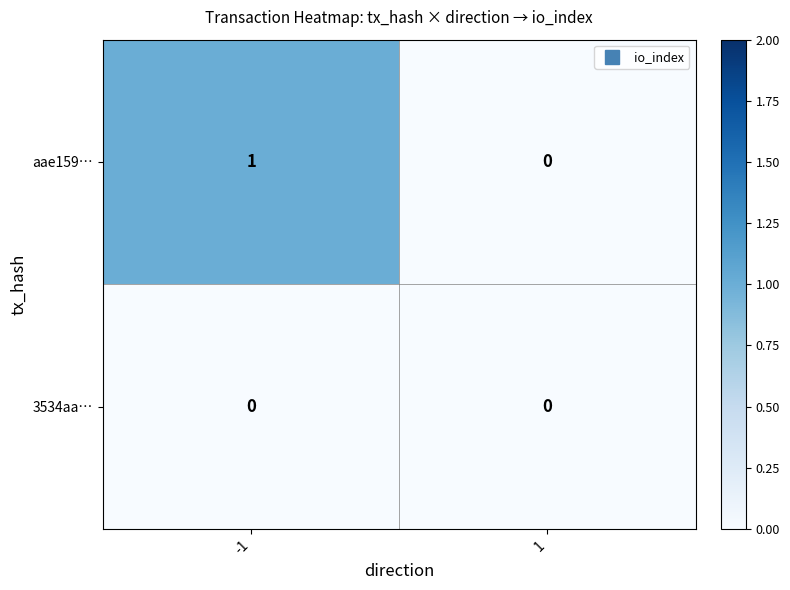

What is the difference between the highest and lowest values at -1?

1